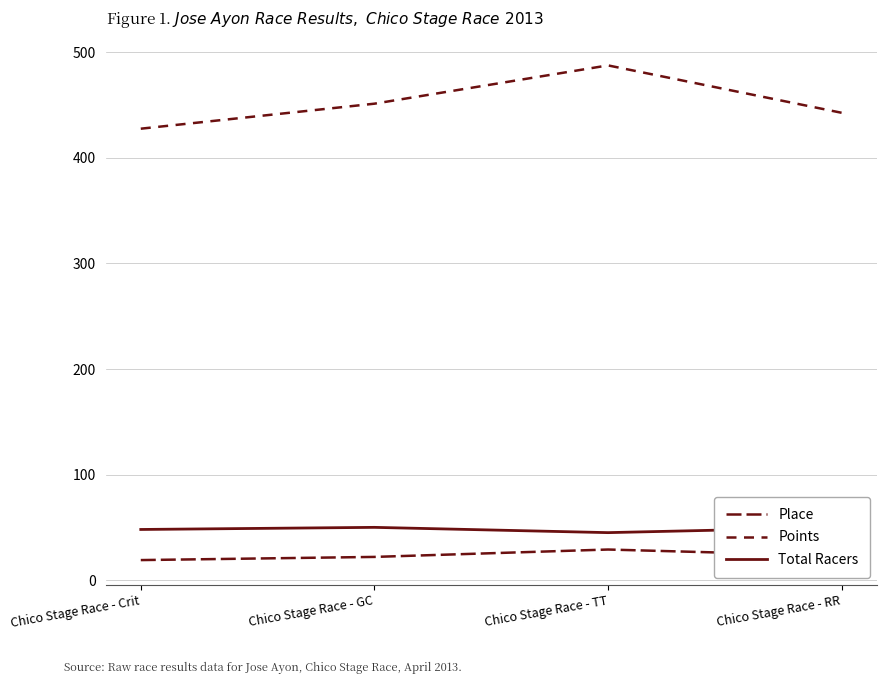

How many lines are shown in the chart?

3